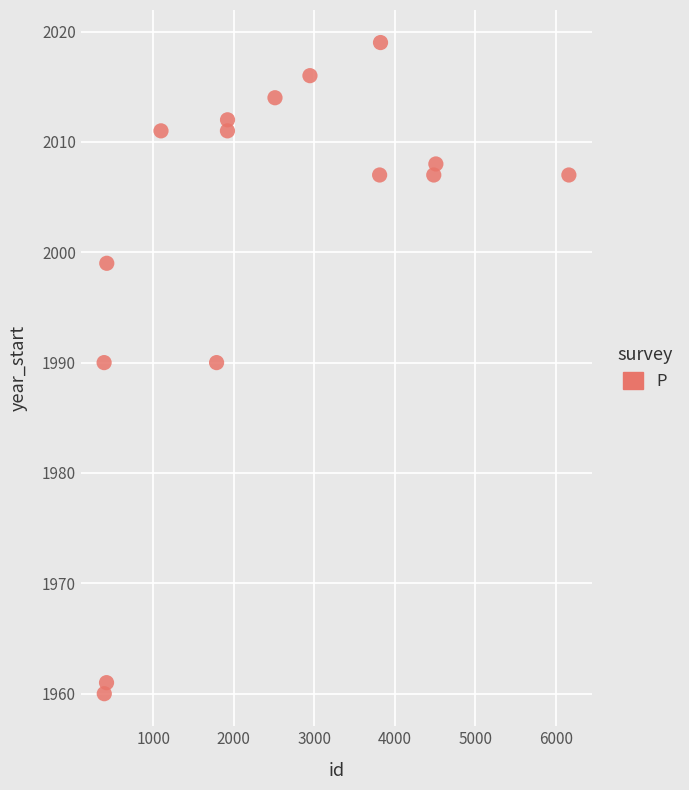

What is the range of Y values (max minus min)?

59